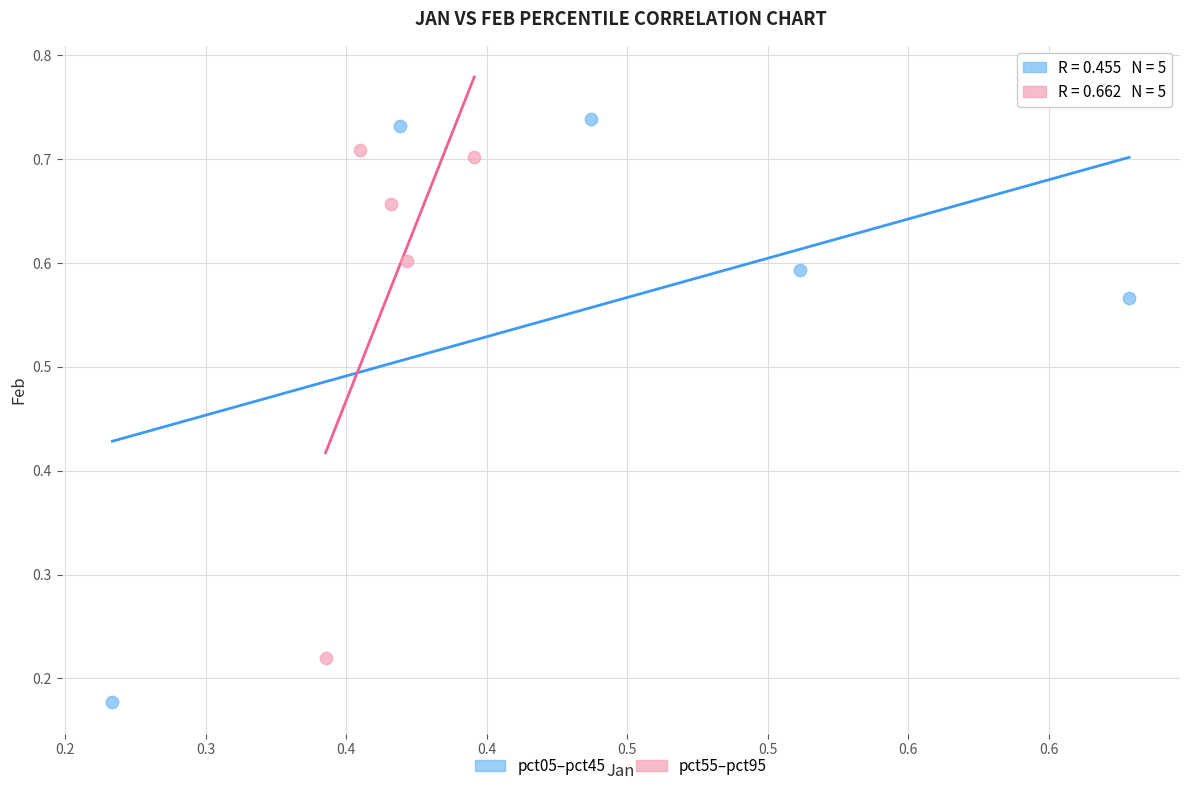

Which series contains the lowest Y value?

pct05–pct45